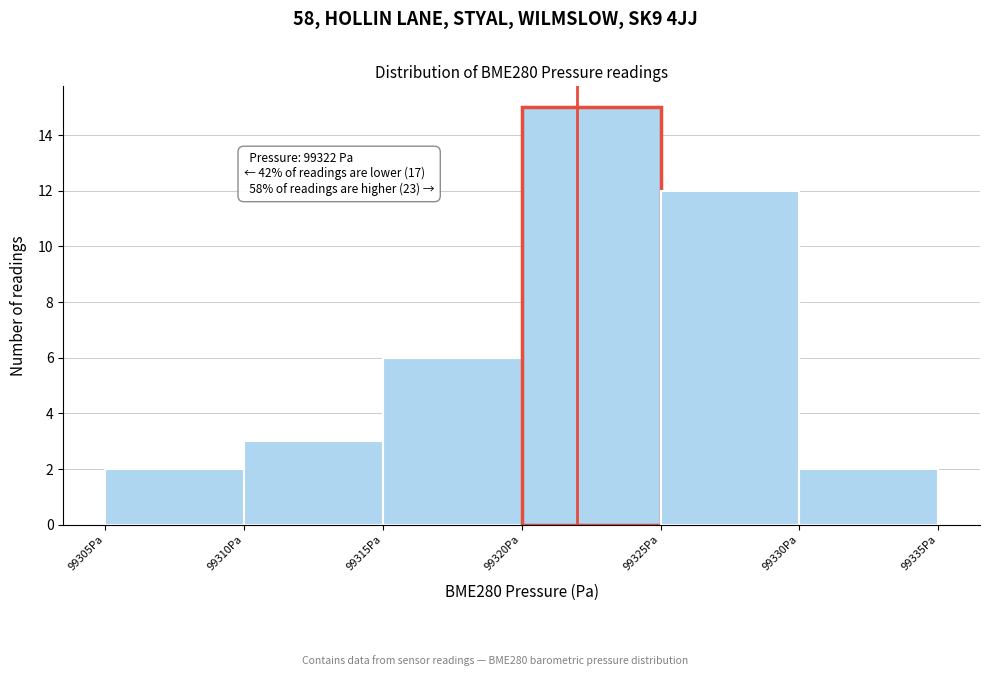

Which range on the x-axis has the tallest bar?

99320 to 99325